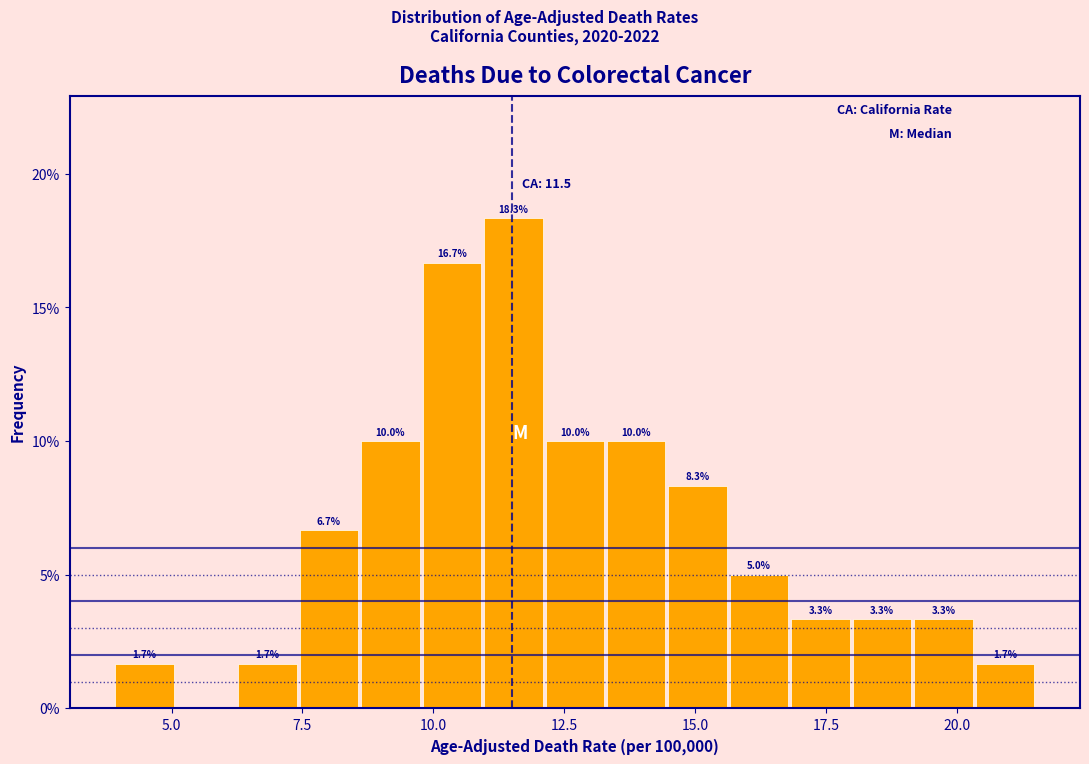

Around what value on the x-axis is the tallest bar? Give the approximate position of its centre, as read against the axis.

11.5